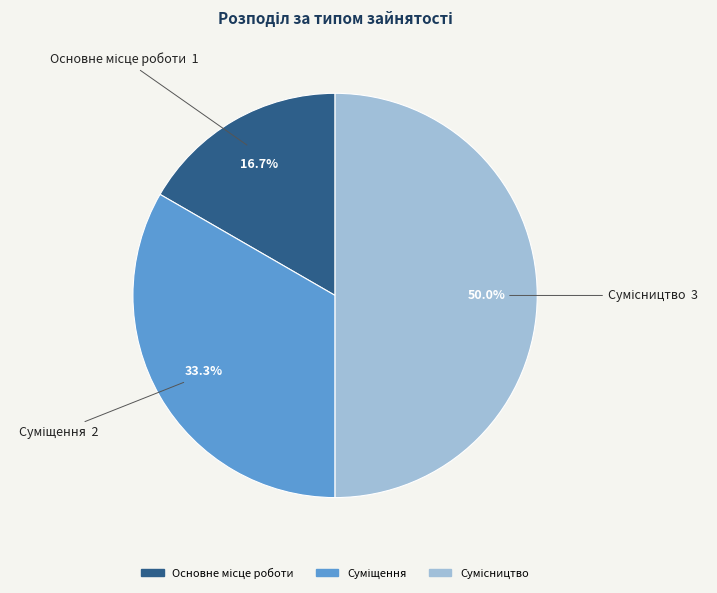

Approximately how many times larger is the value at Основне місце роботи compared to Суміщення?

0.5